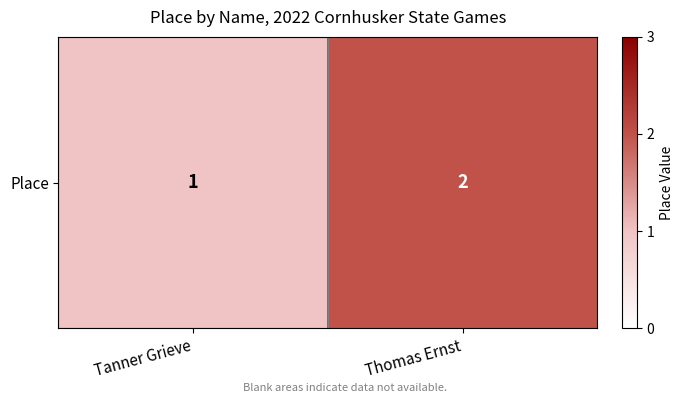

How many data points are less than 2?

1